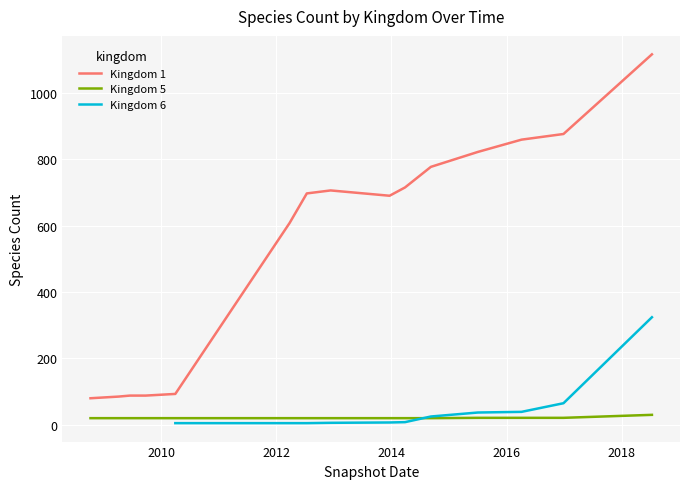

The value of 1 at 2012-03-26 is 856. True or false?

False